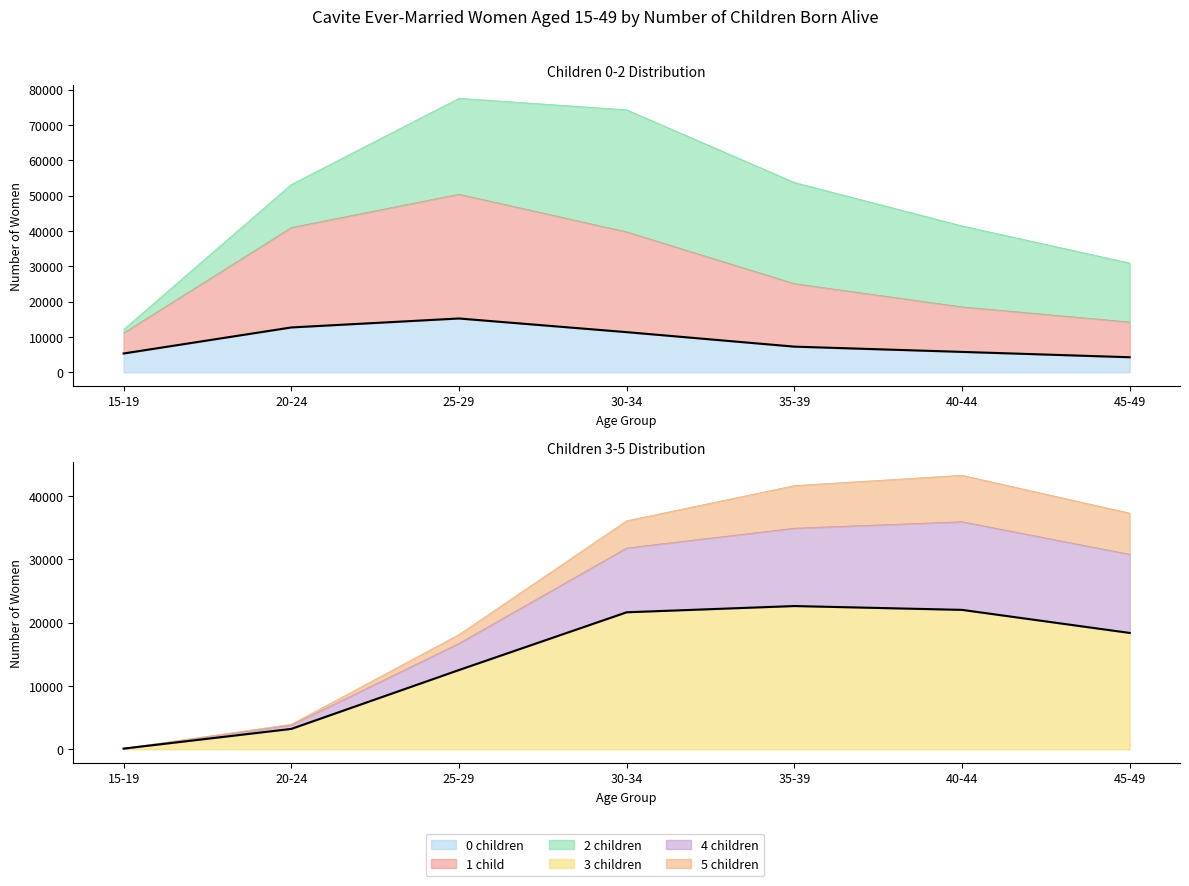

Which series changed the most between 25-29 and 40-44?

3 children line